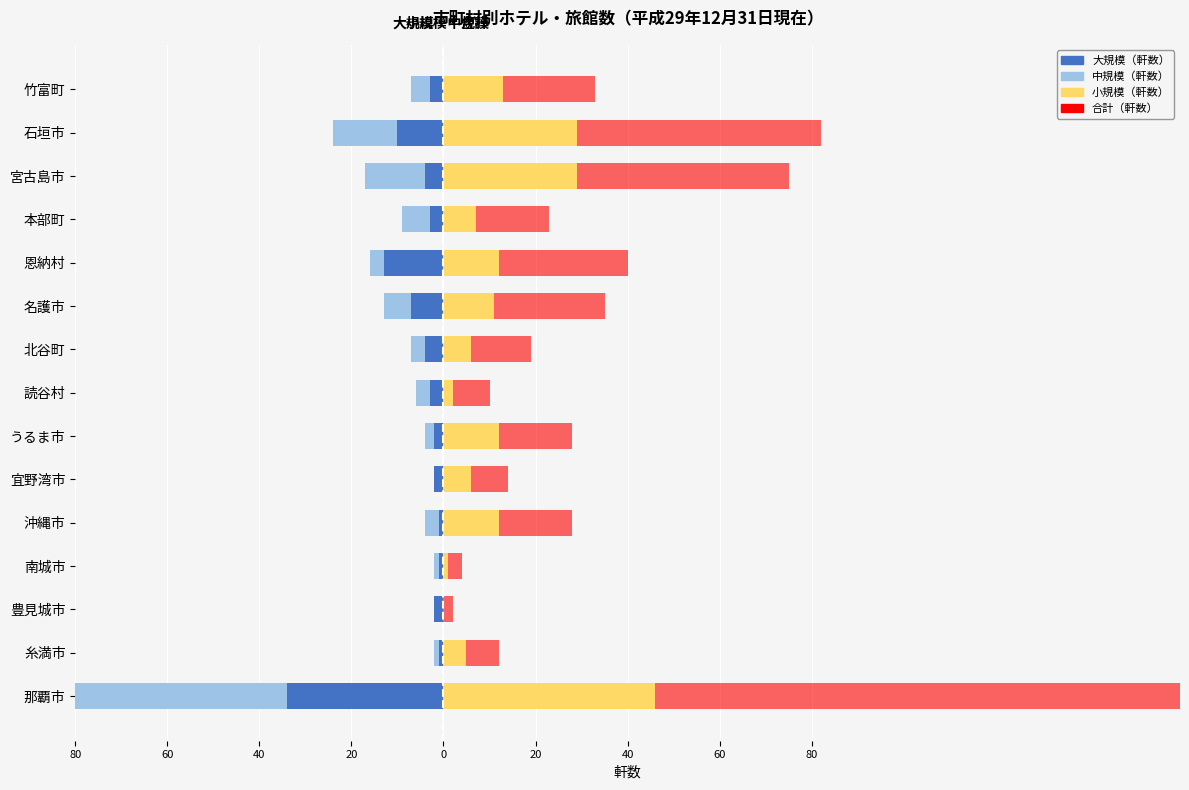

True or false: 中規模（軒数） has a value of -21 at 宜野湾市.

False